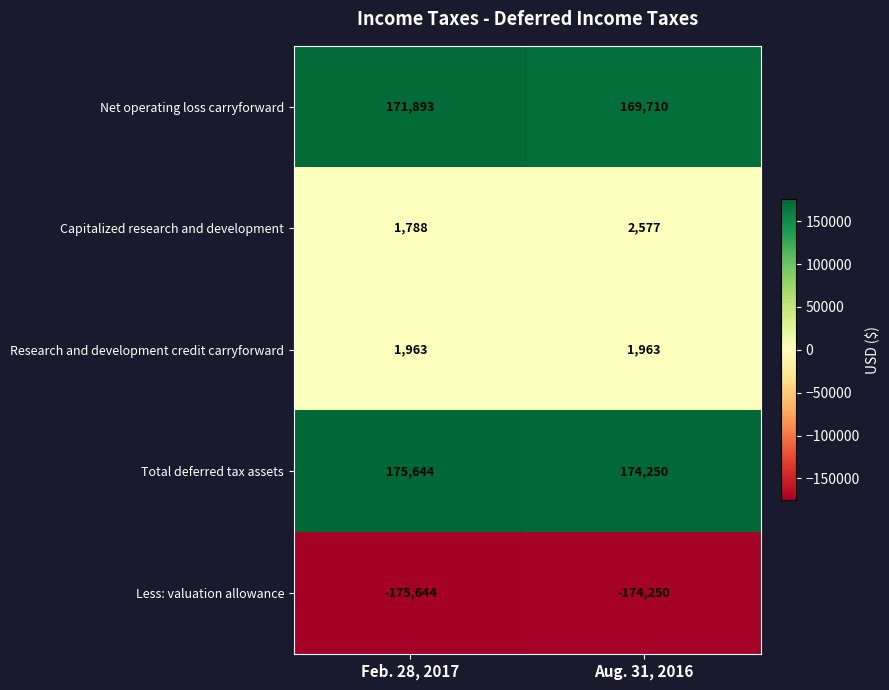

True or false: Research and development credit carryforward has a value of 945 at Feb. 28, 2017.

False